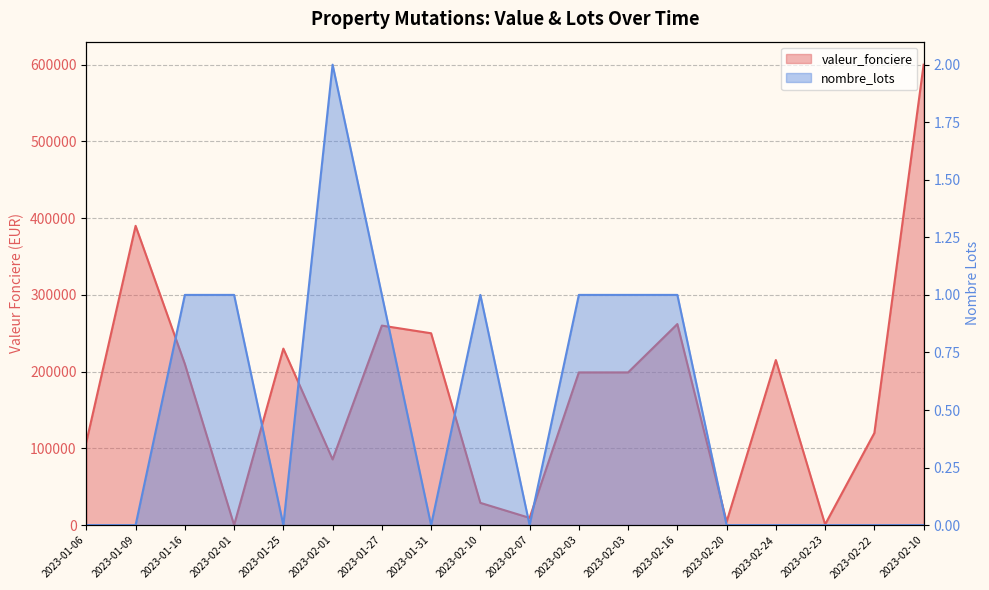

At which category is the sum across all series the highest?

2023-02-10